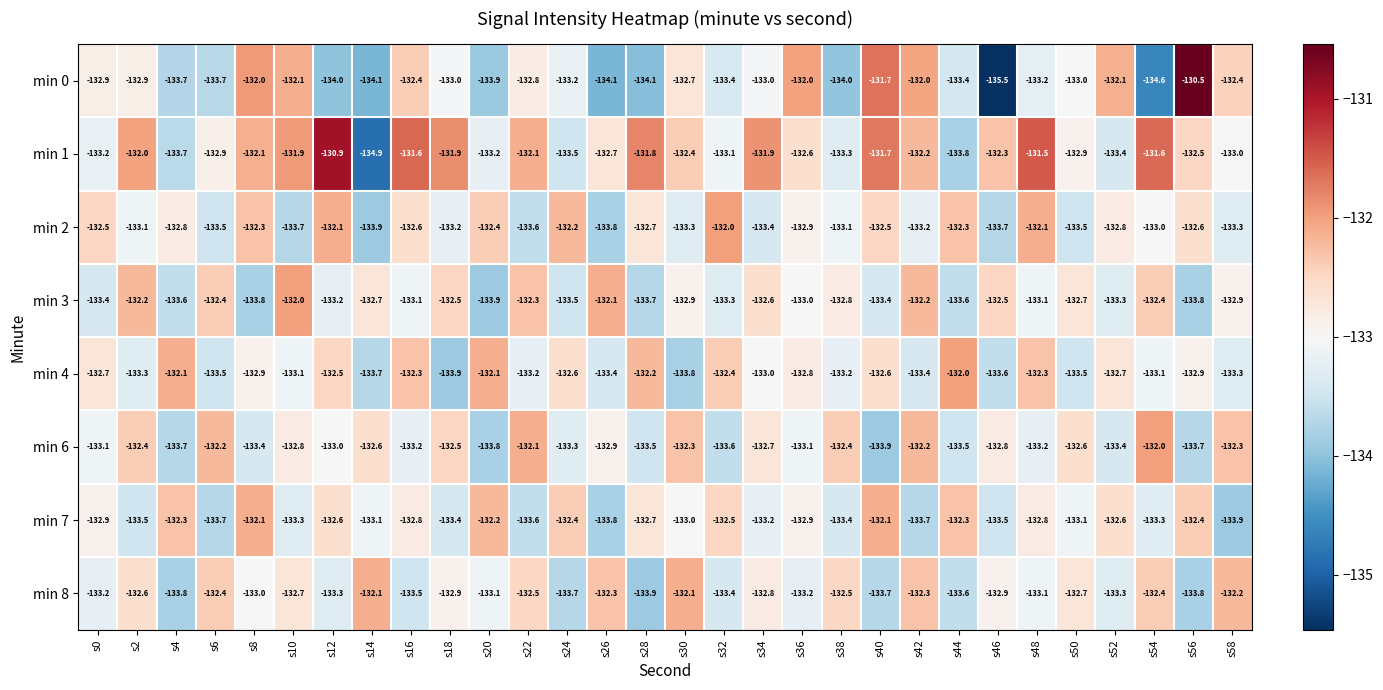

What is the difference between the maximum and second lowest values in the min 8 series?

1.7